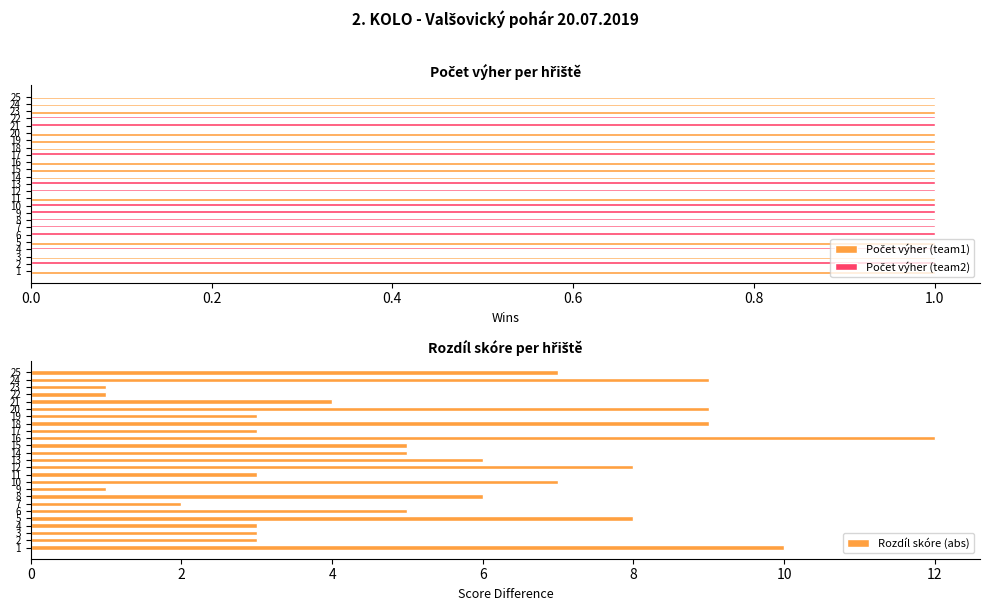

Is it true that Rozdíl skóre (abs) equals 4 at 4?

False